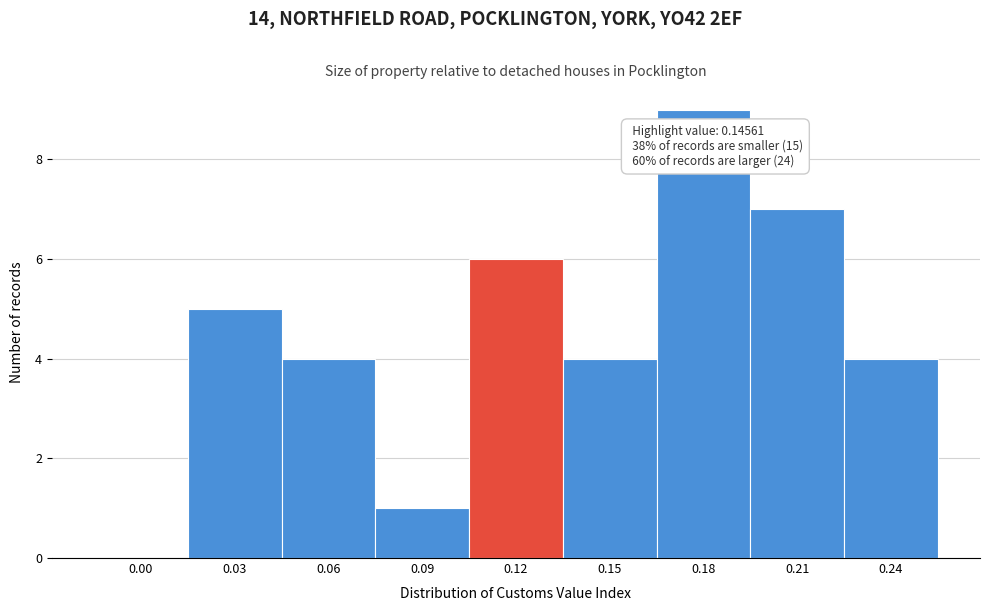

Reading right to left, extract all data points from this chart.

0.24=4	0.21=7	0.18=9	0.15=4	0.12=6	0.09=1	0.06=4	0.03=5	0.00=0